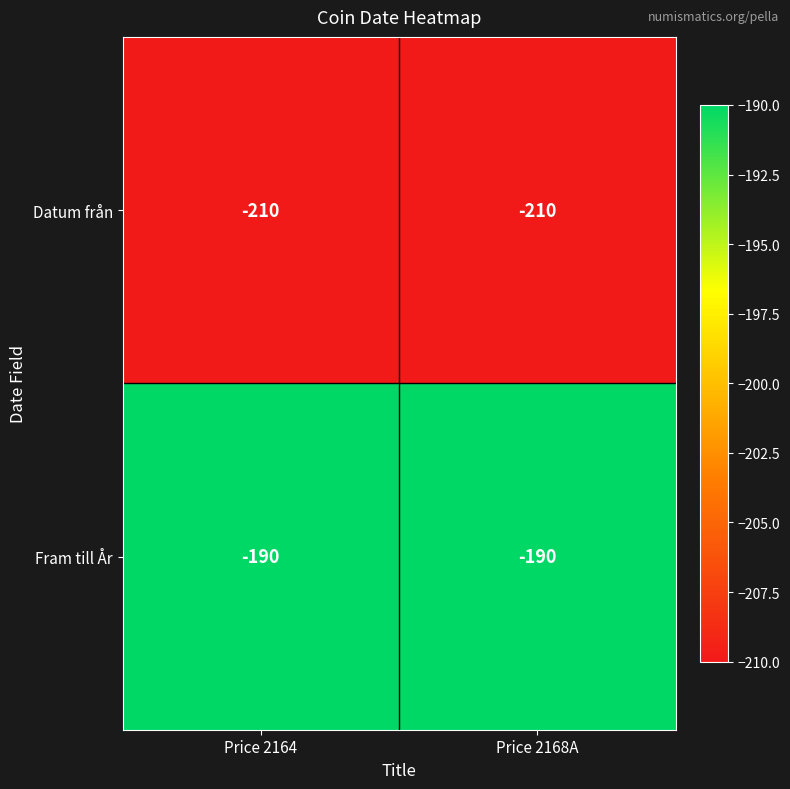

Reading left to right, what are all the values shown in this chart?

Datum från: -210	-210
Fram till År: -190	-190